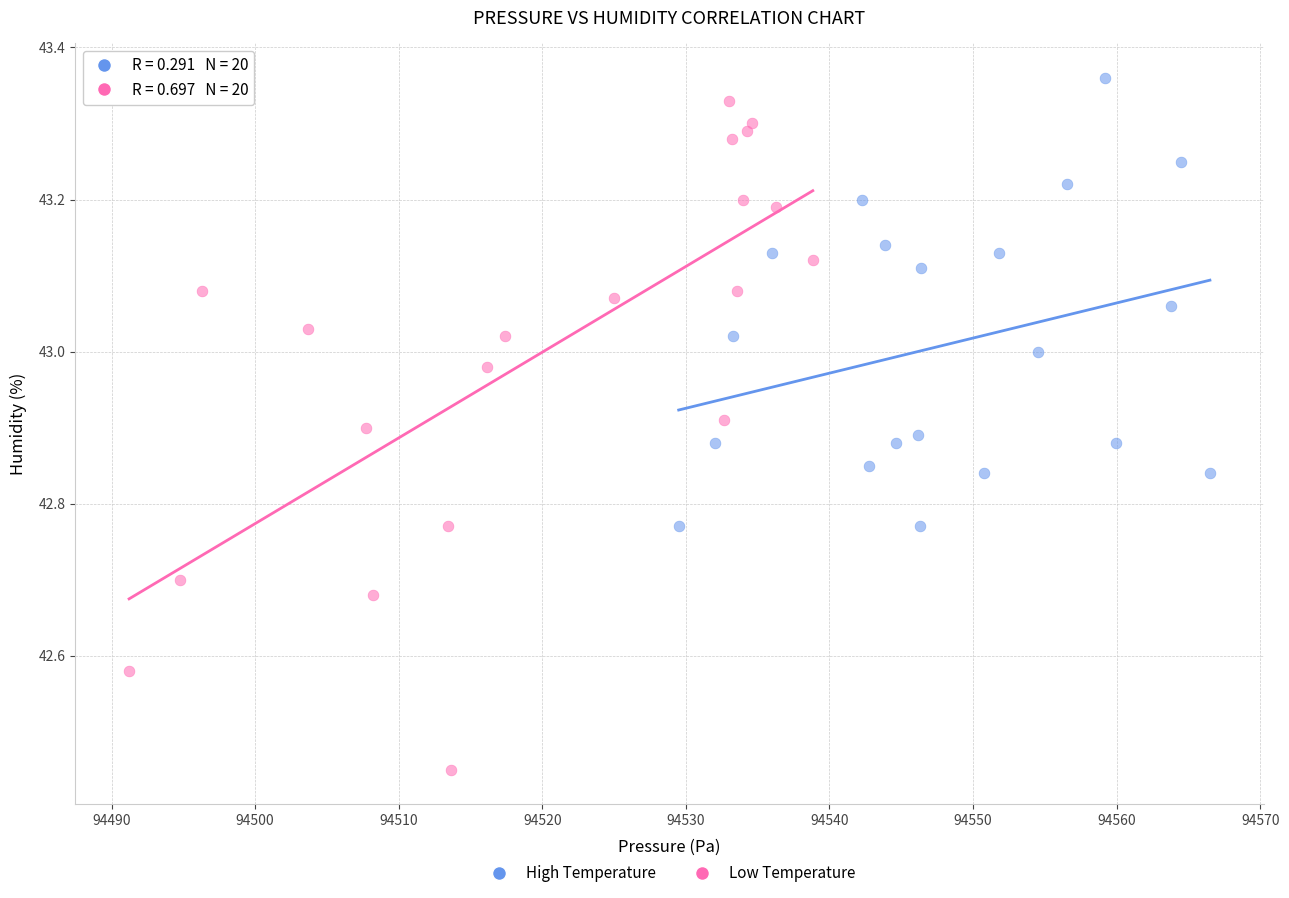

Which series has the widest spread of Y values?

Low Temperature